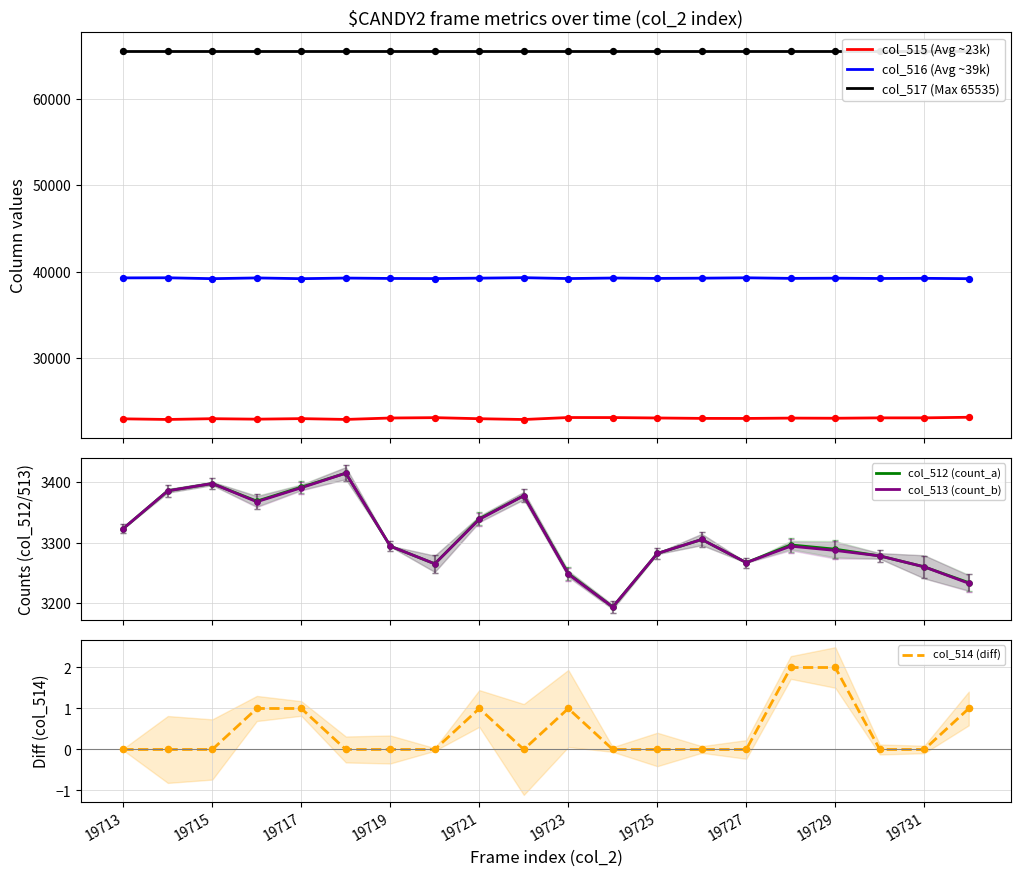

Which series contains the highest Y value?

col_517 (Max 65535)